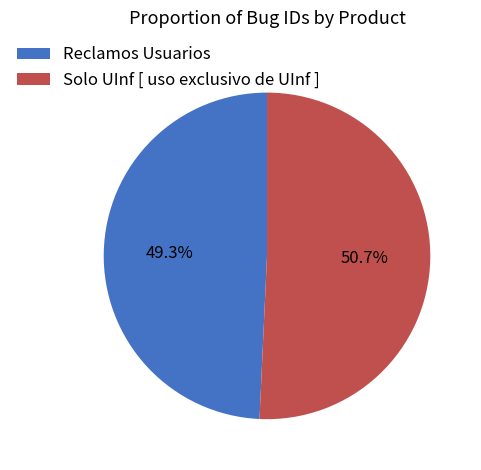

Approximately how many times larger is the value at Solo UInf [ uso exclusivo de UInf ] compared to Reclamos Usuarios?

1.0